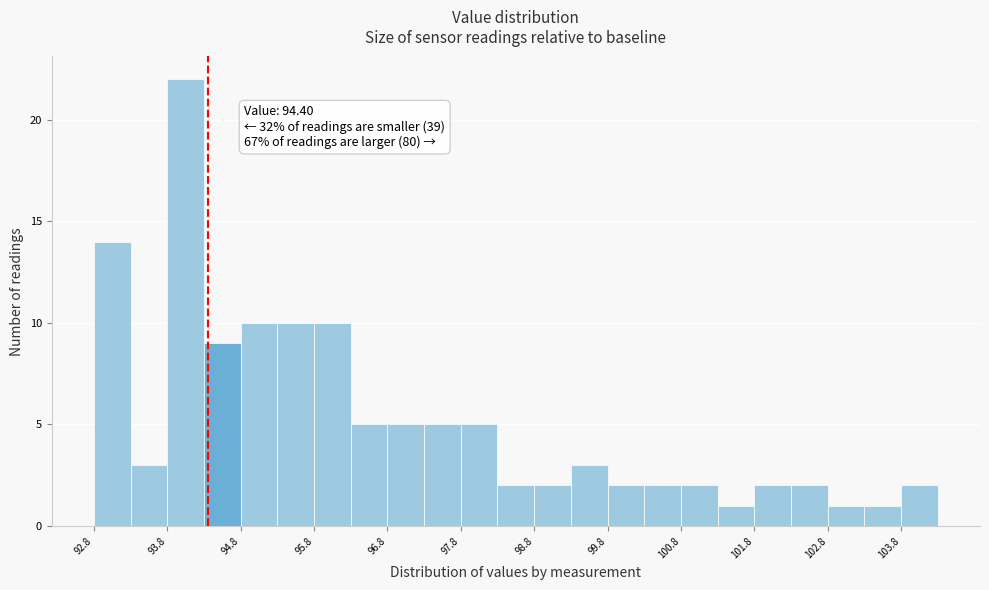

Over which range of the x-axis is the bar tallest?

93.85 to 94.35